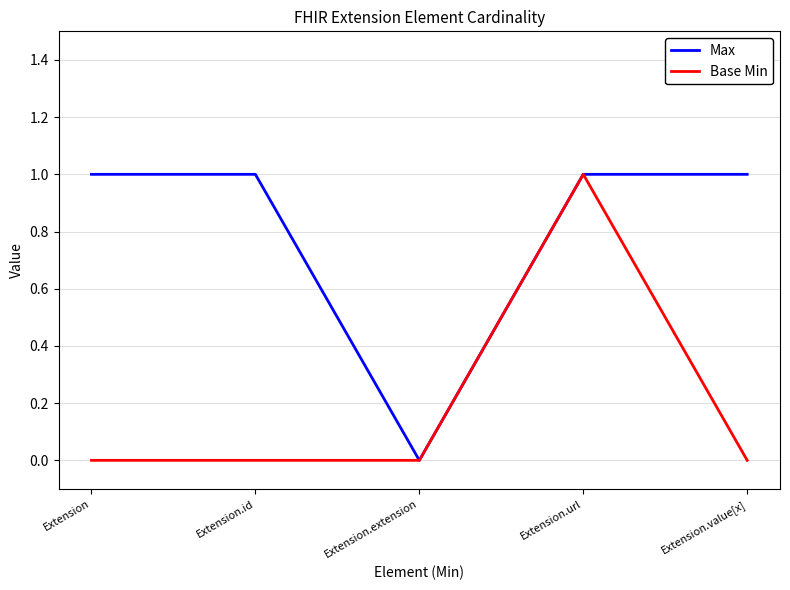

How many interior local valleys does the Max series have?

1